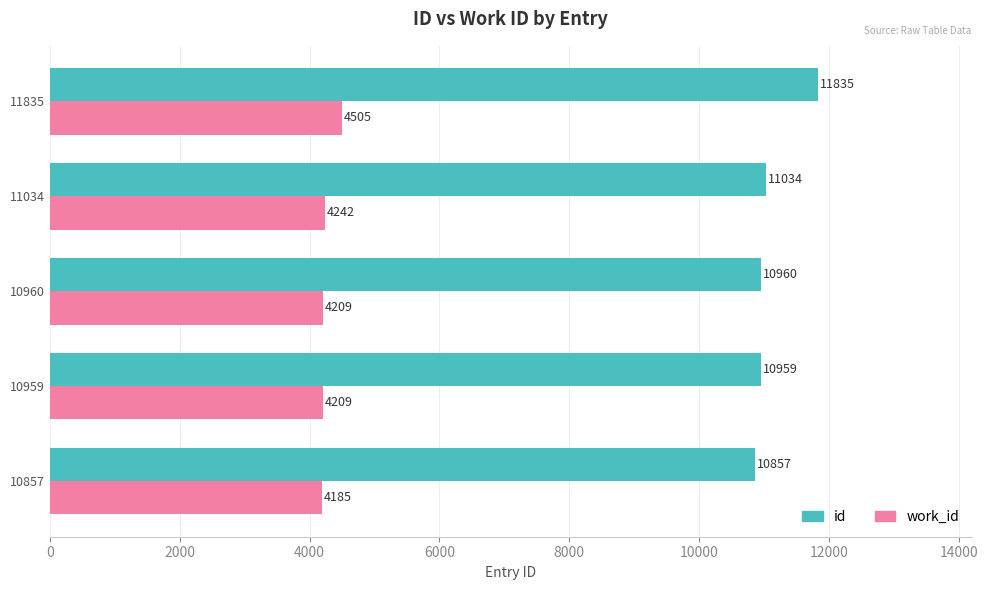

Which series has the widest spread of values?

id